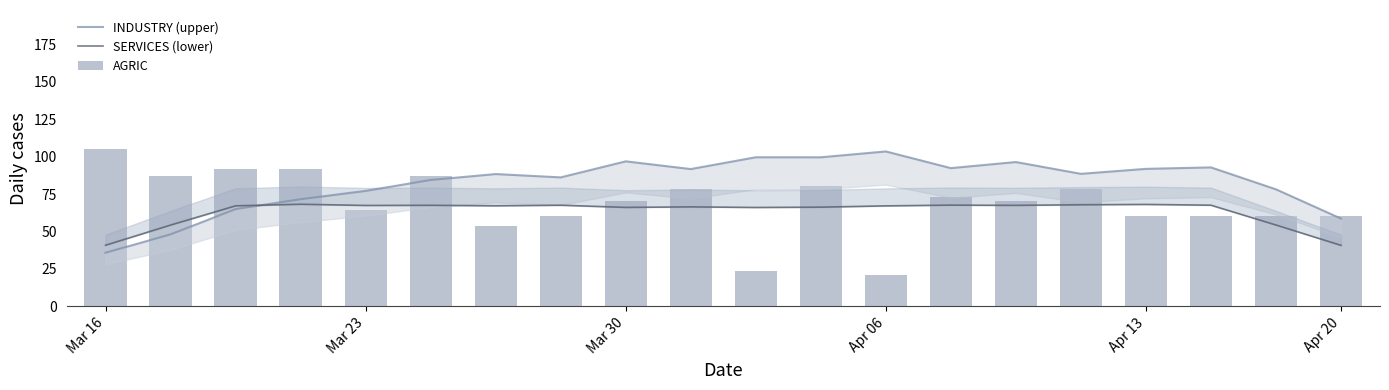

What is the approximate value of SERVICES (lower) at 18?

54.3